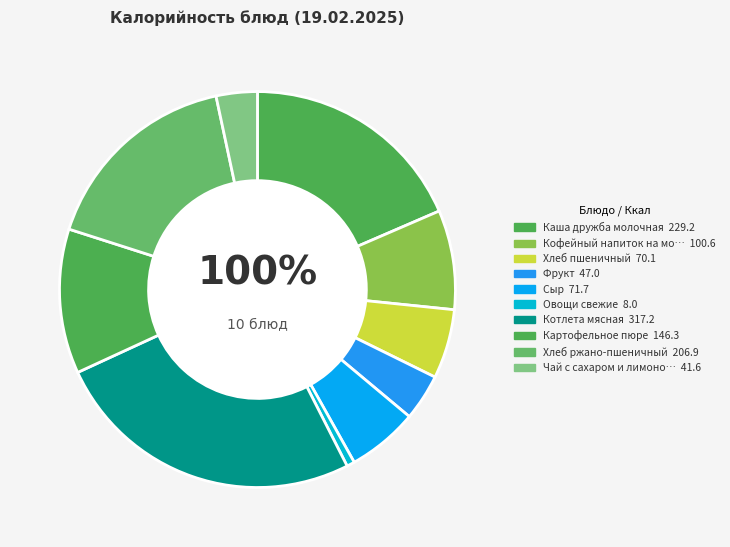

Is it true that Хлеб ржано-пшеничный is 9% of the pie?

False